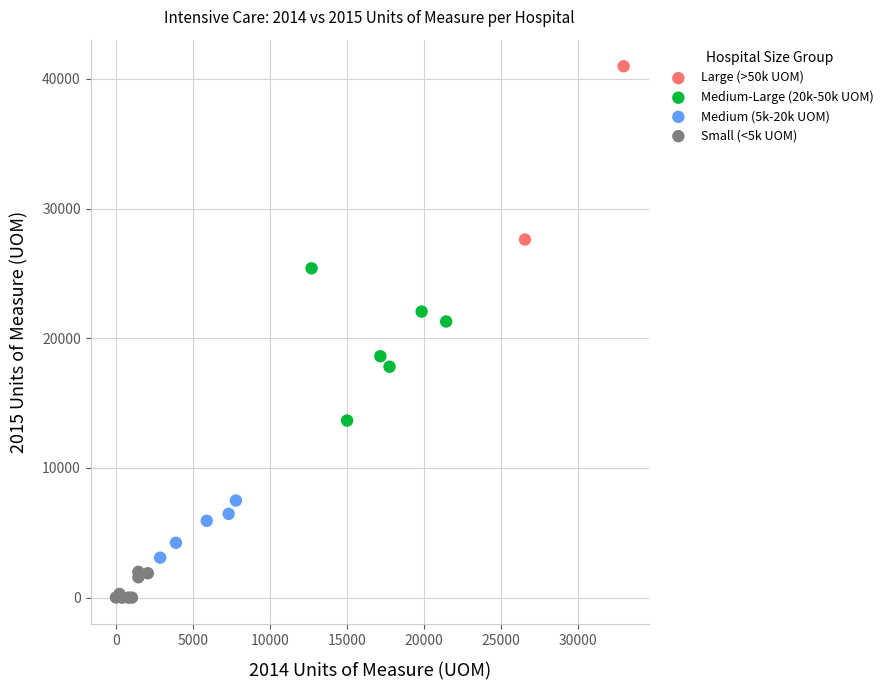

What are all the series names shown in the legend?

Large (>50k UOM), Medium-Large (20k-50k UOM), Medium (5k-20k UOM), Small (<5k UOM)